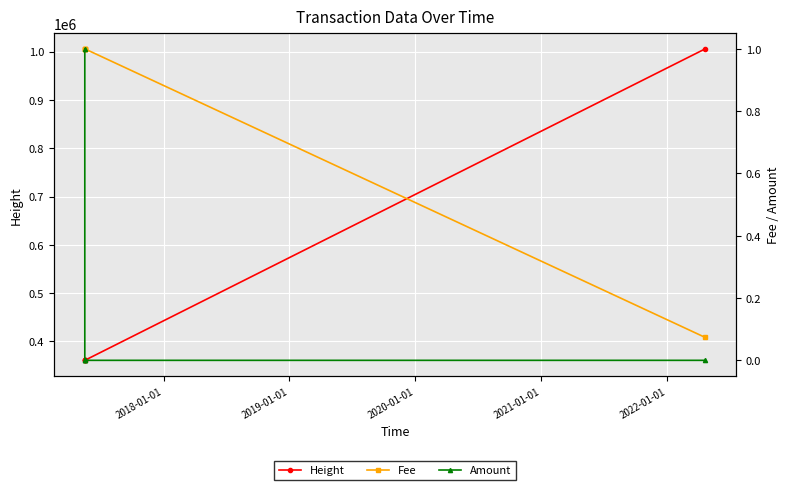

True or false: Fee and Height cross at least once.

False